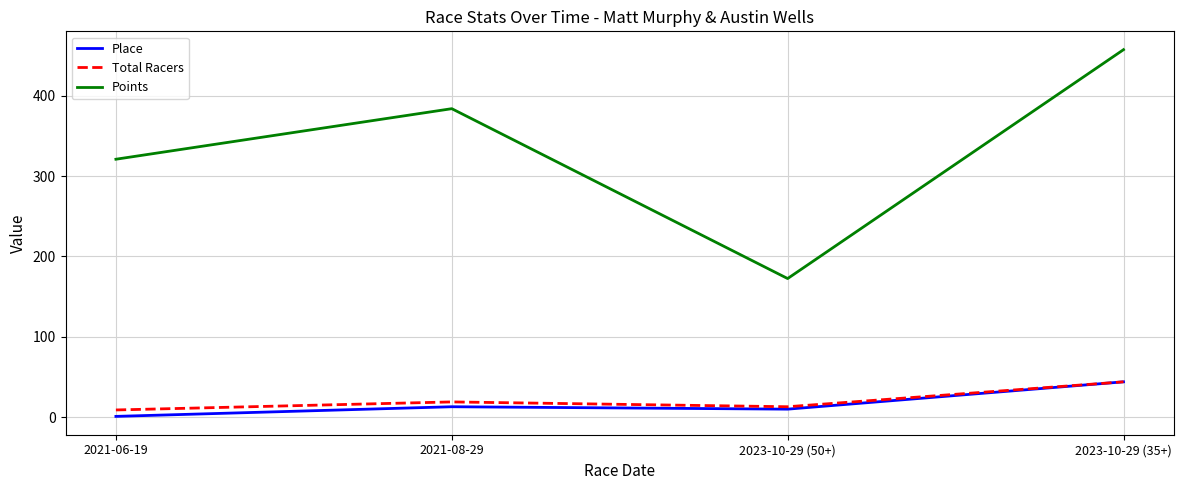

The value of Place at 2023-10-29 (50+) is 10.0. True or false?

True